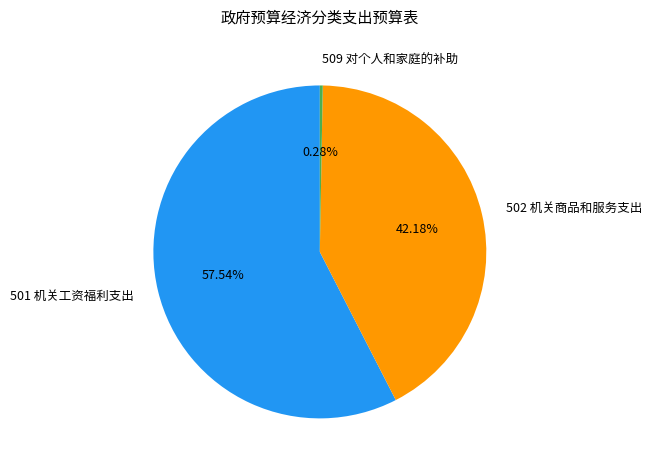

To the nearest percent, what is the average slice percentage?

33%